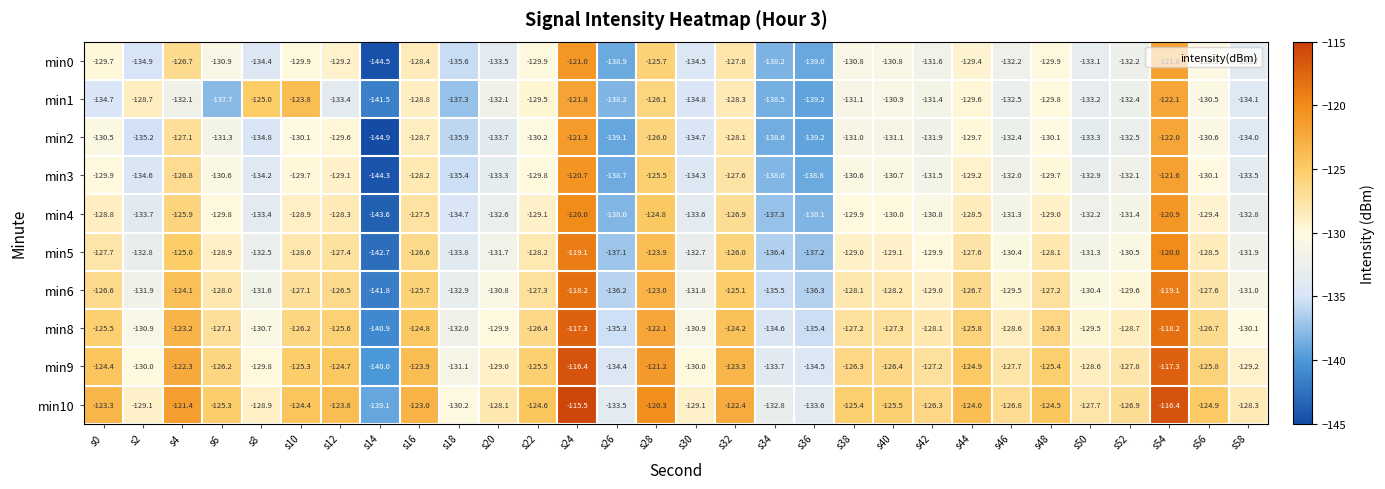

Is the value of min10 at s20 greater than the value of min5 at s18?

Yes